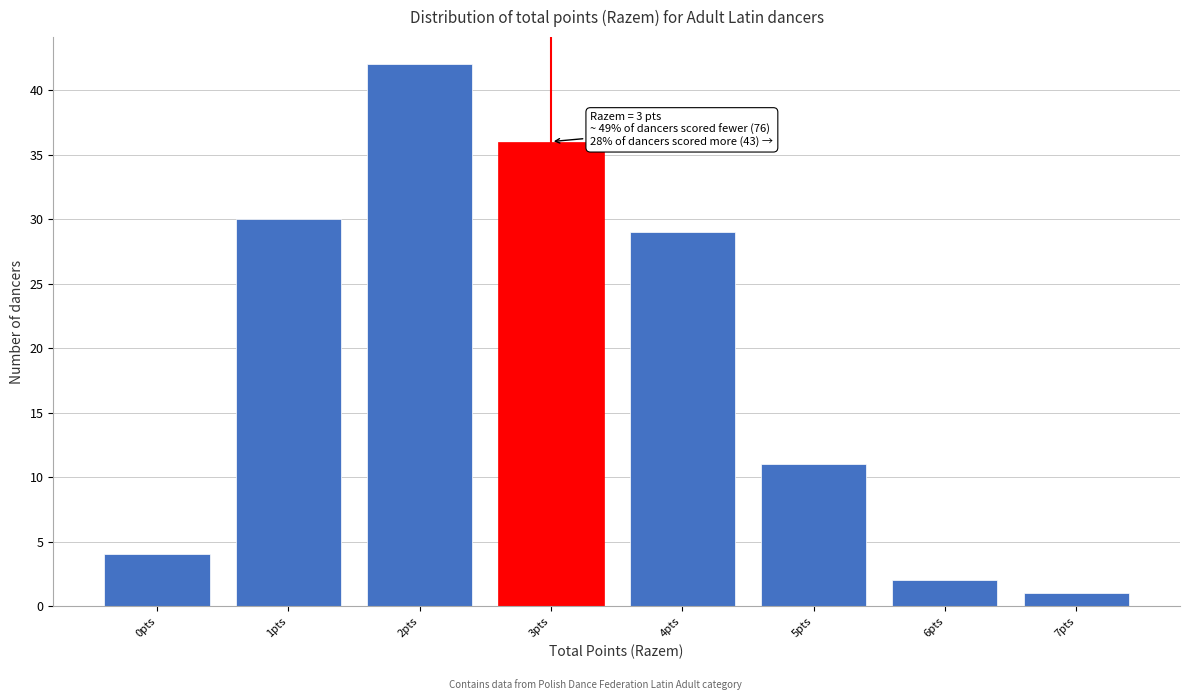

Over which range of the x-axis is the bar tallest?

1.5 to 2.5